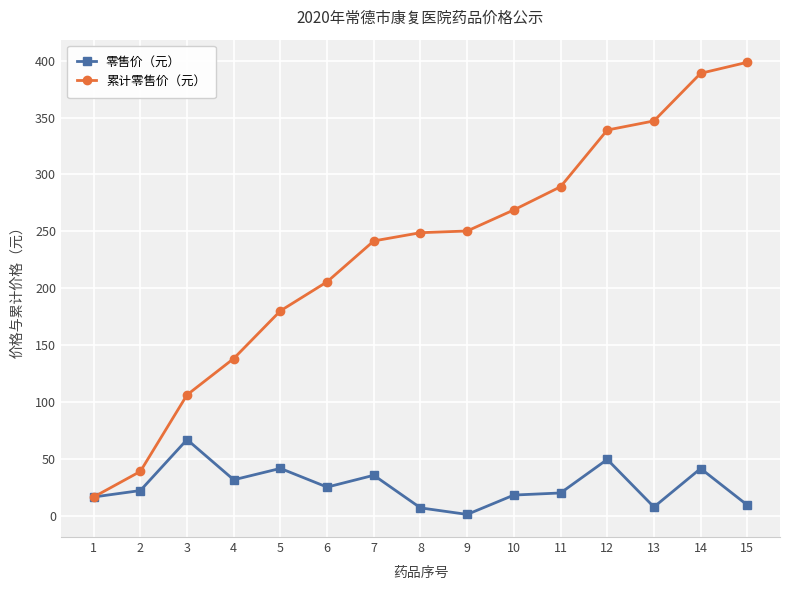

The value of 零售价（元） at 12 is 49.8. True or false?

True